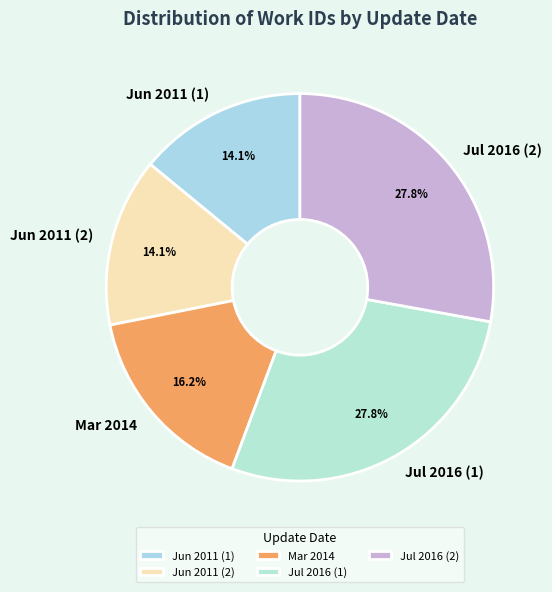

Approximately how many times larger is the value at Jun 2011 (2) compared to Jun 2011 (1)?

1.0